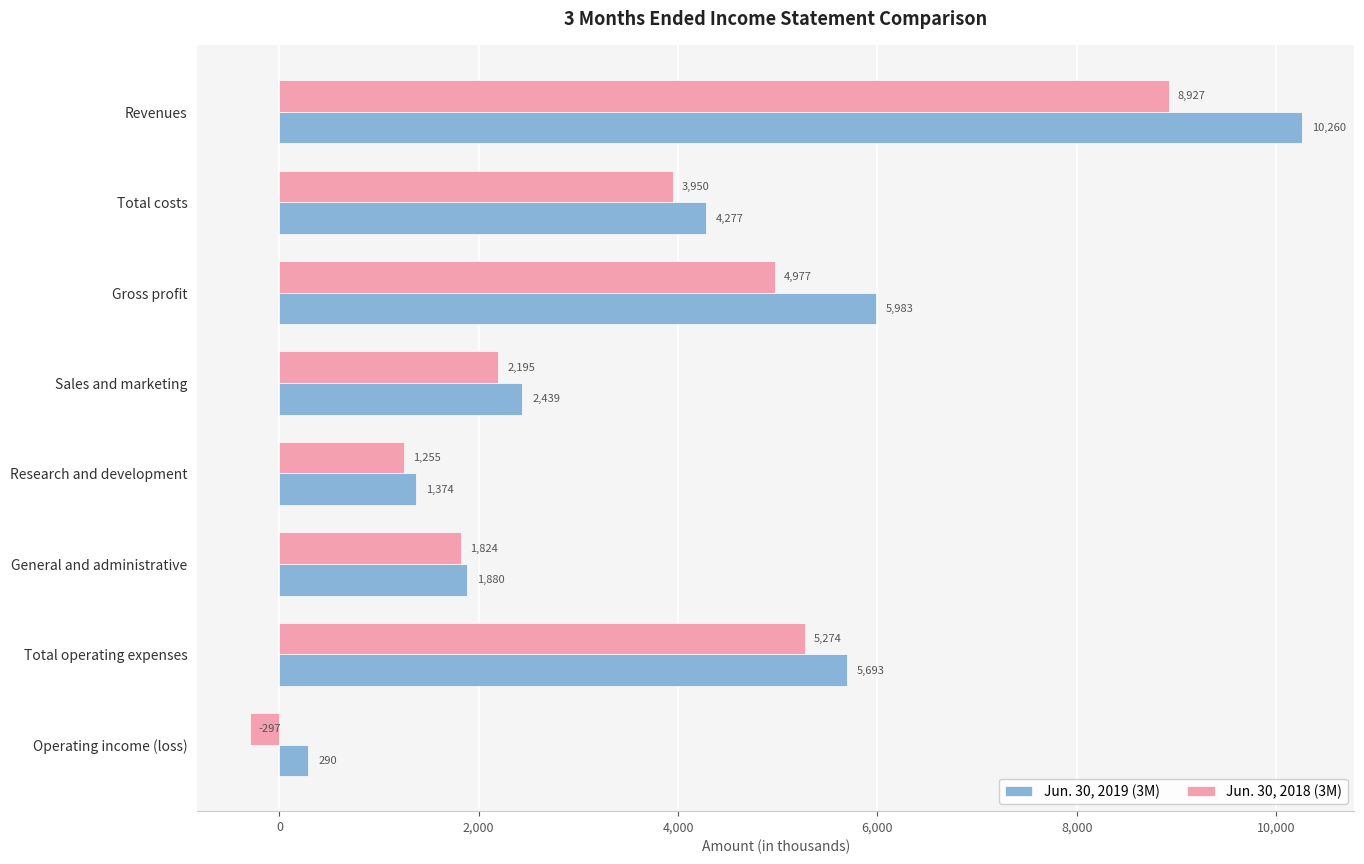

The value of Jun. 30, 2019 (3M) at Total costs is 1541. True or false?

False